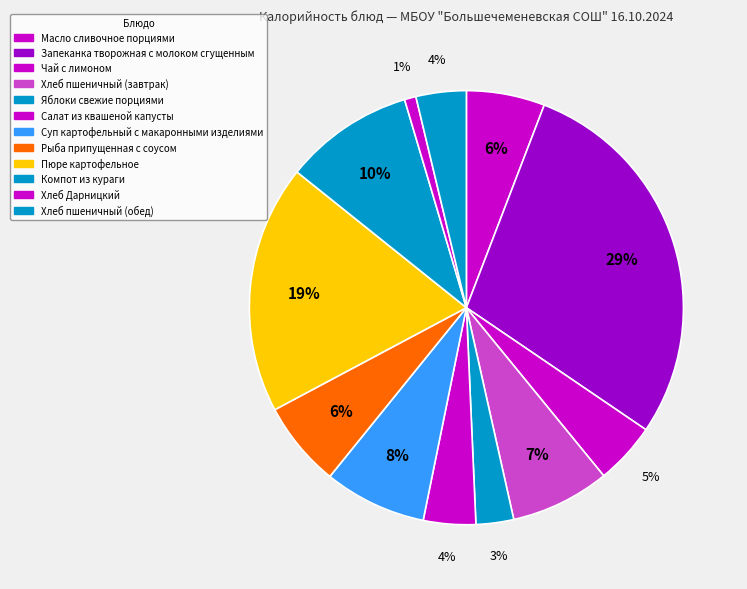

Which slice is the smallest?

Хлеб Дарницкий